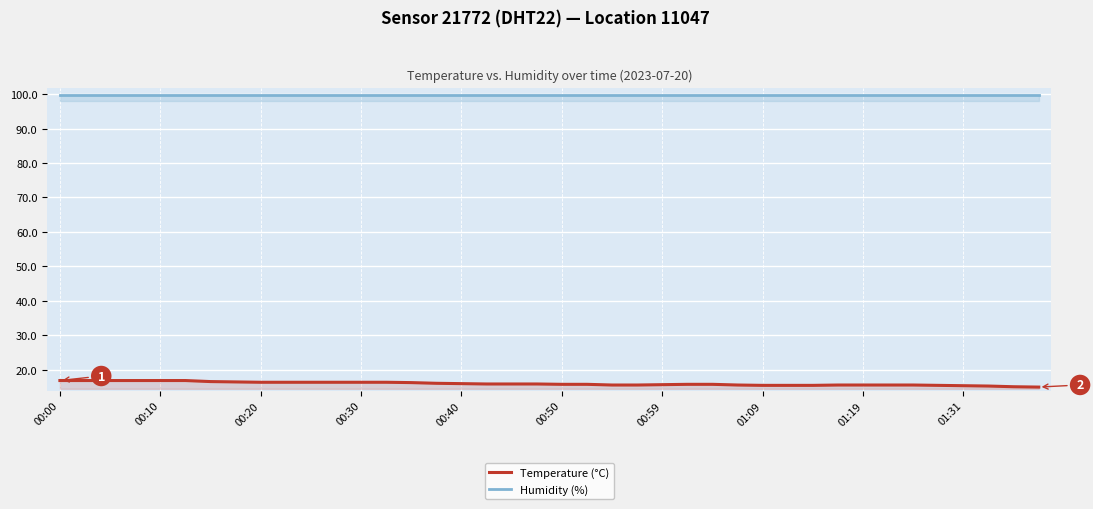

Rank the series at 00:10 from lowest to highest value.

Temperature (°C), Humidity (%)